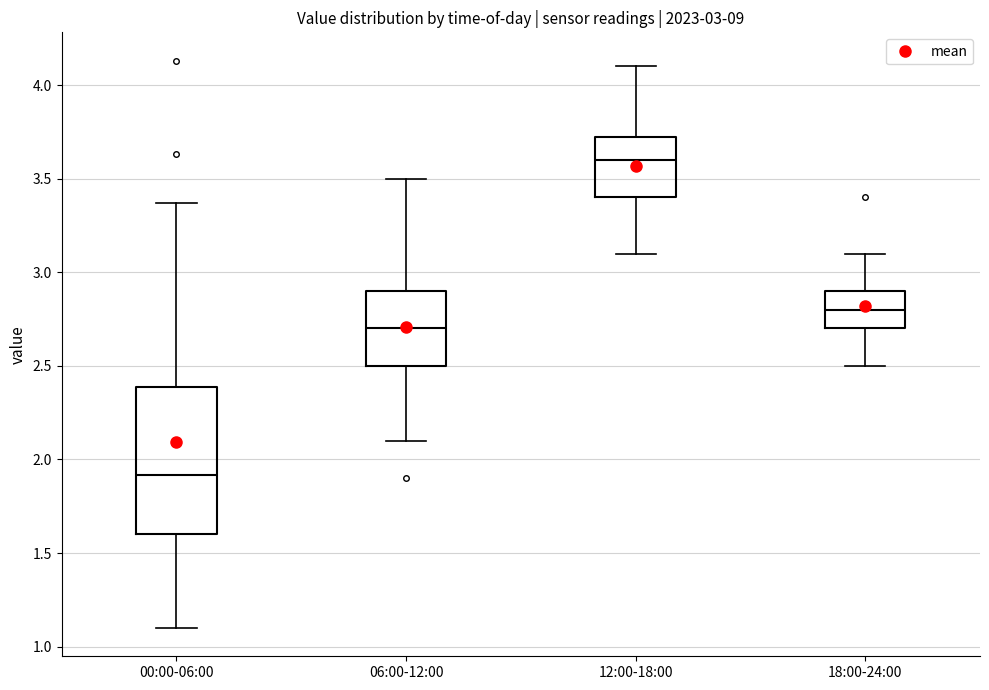

Reading left to right, transcribe this box plot: for each box, give where its median line is, the range the box spans, and where its two whiskers end, as read against the y-axis. The values are not printed on the chart, so give them approximately, as read against the axis.

00:00-06:00: median 1.90, box 1.60 to 2.40, whiskers 1.10 to 3.35
06:00-12:00: median 2.70, box 2.50 to 2.90, whiskers 2.10 to 3.50
12:00-18:00: median 3.60, box 3.40 to 3.75, whiskers 3.10 to 4.10
18:00-24:00: median 2.80, box 2.70 to 2.90, whiskers 2.50 to 3.10